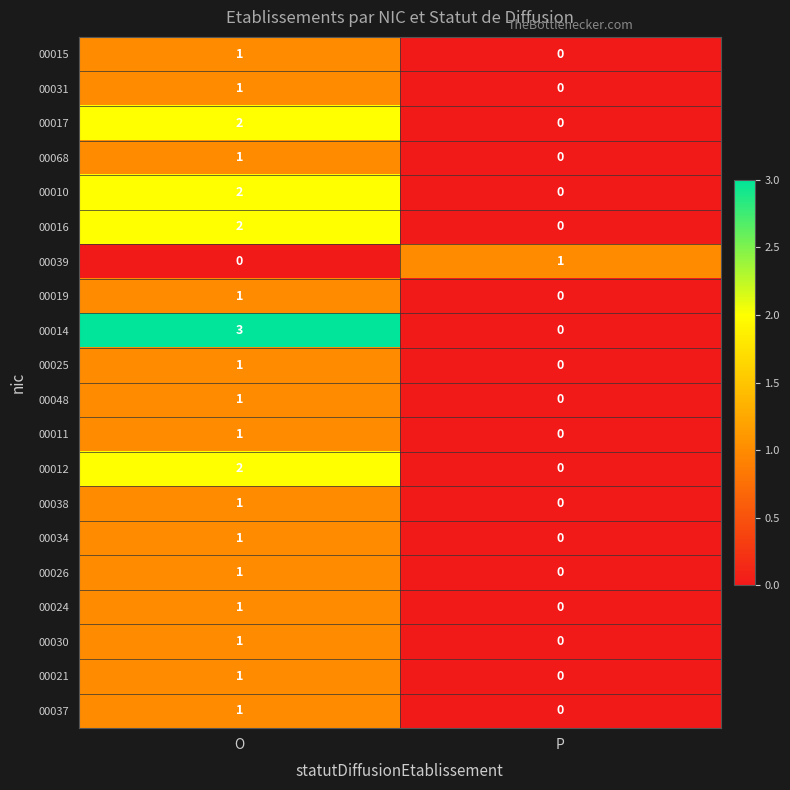

How many distinct data groups are displayed?

20